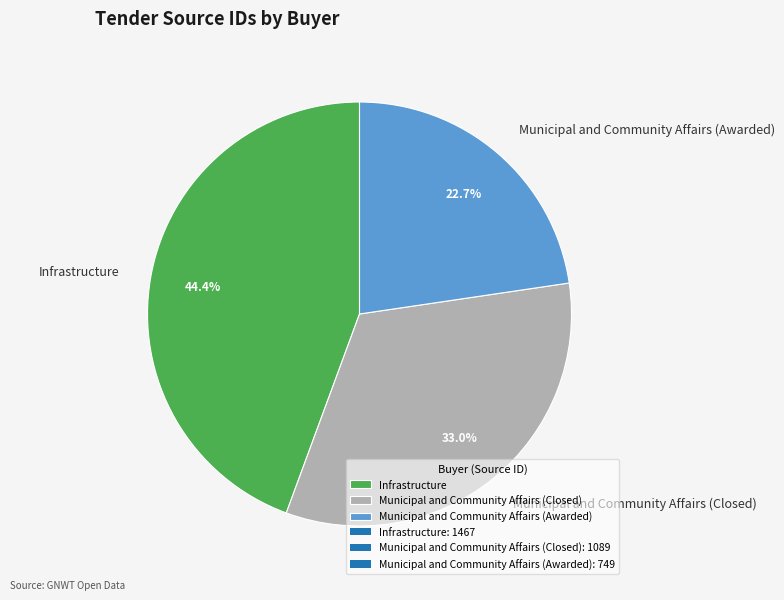

To the nearest percent, what is the difference between the largest and smallest slice percentages?

22%